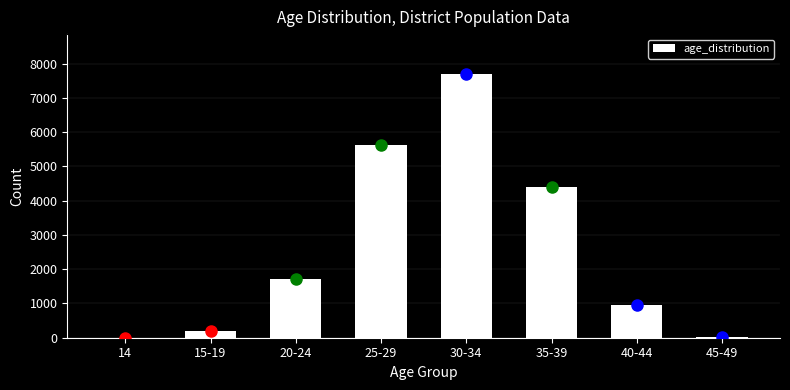

At which label is the value closest to 3855?

35-39